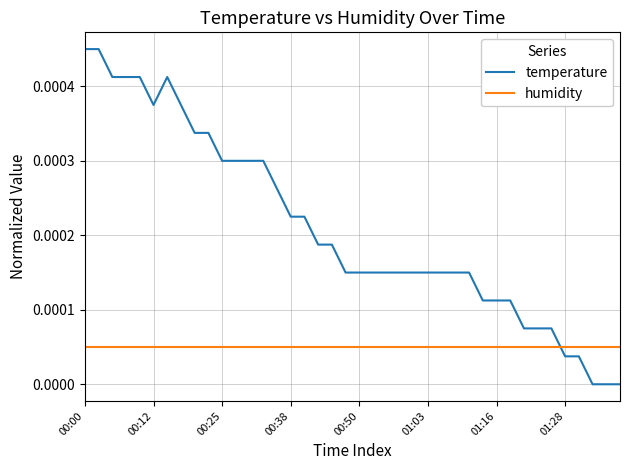

True or false: temperature and humidity cross at least once.

True